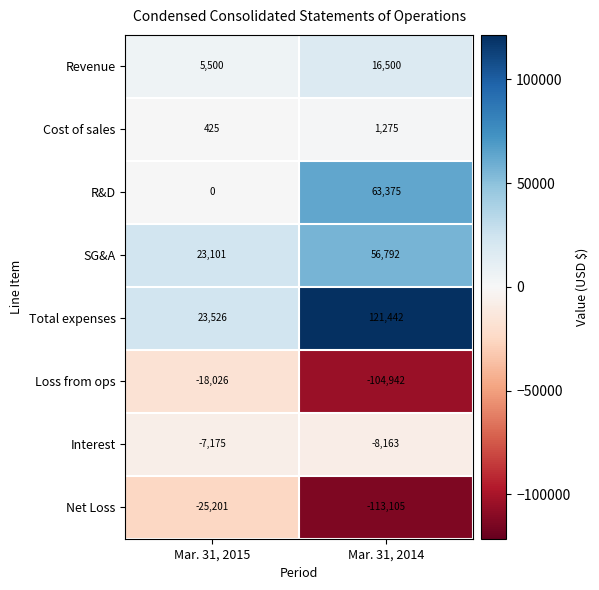

True or false: SG&A has a value of 21779 at Mar. 31, 2014.

False